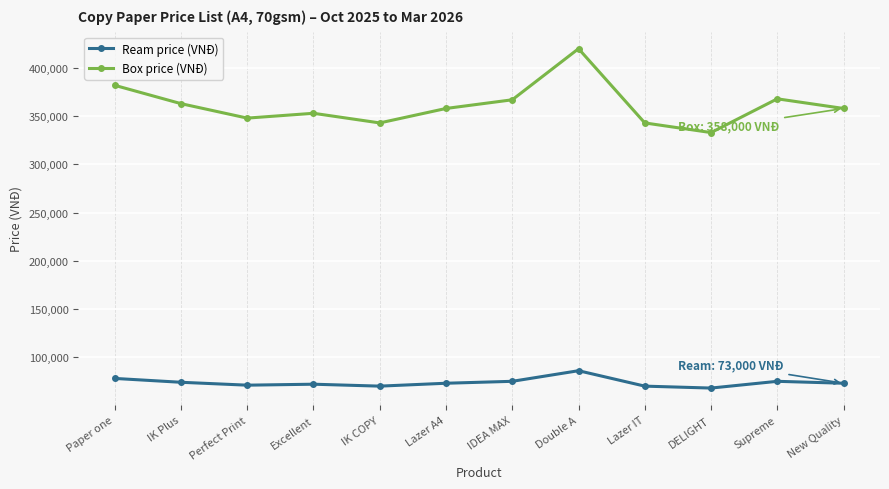

At which label does Box price (VNĐ) first exceed 358000?

Paper one